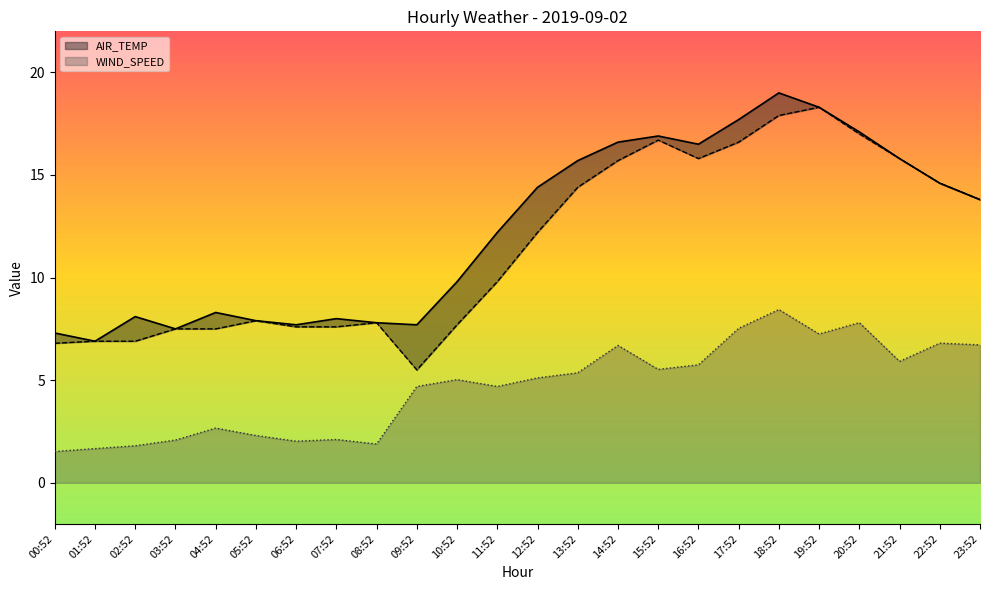

Is it true that WIND_SPEED equals 4.7 at 11:52?

True